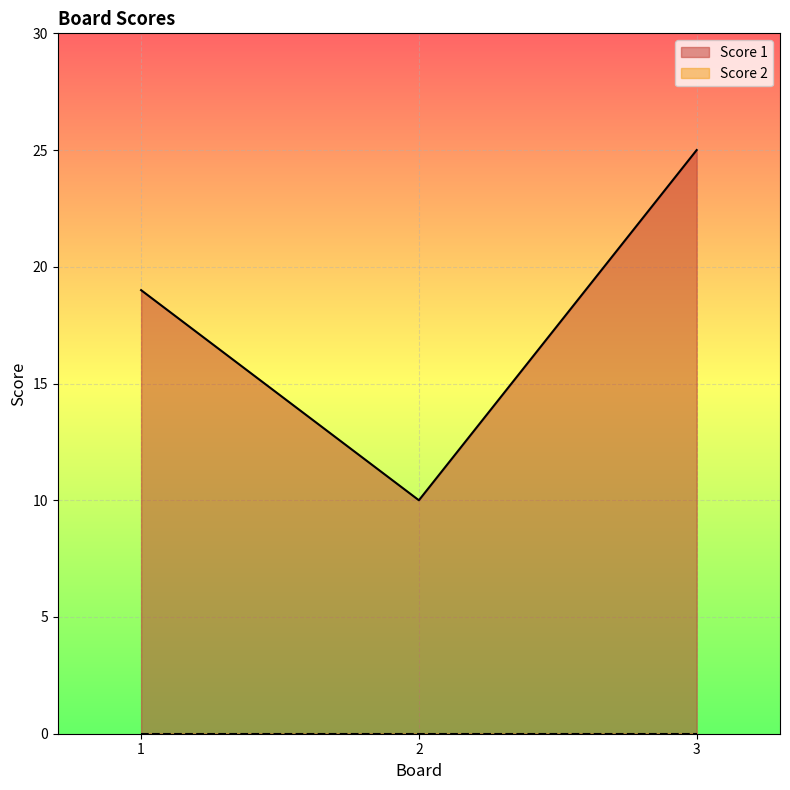

Which has a higher value, 2 or 1?

1